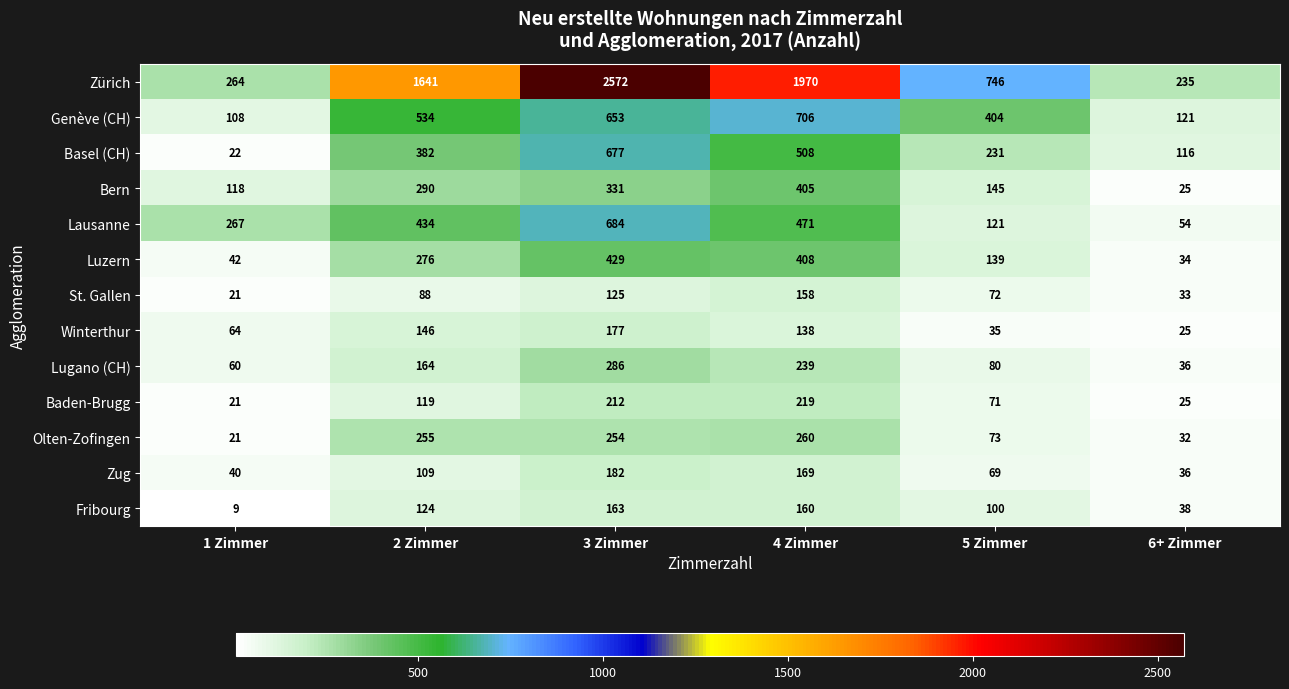

Is it true that Basel (CH) equals 22 at 1 Zimmer?

True